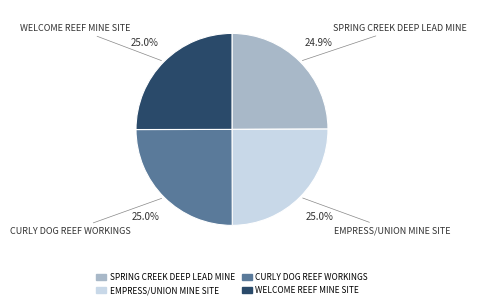

Count the number of slices in the pie.

4